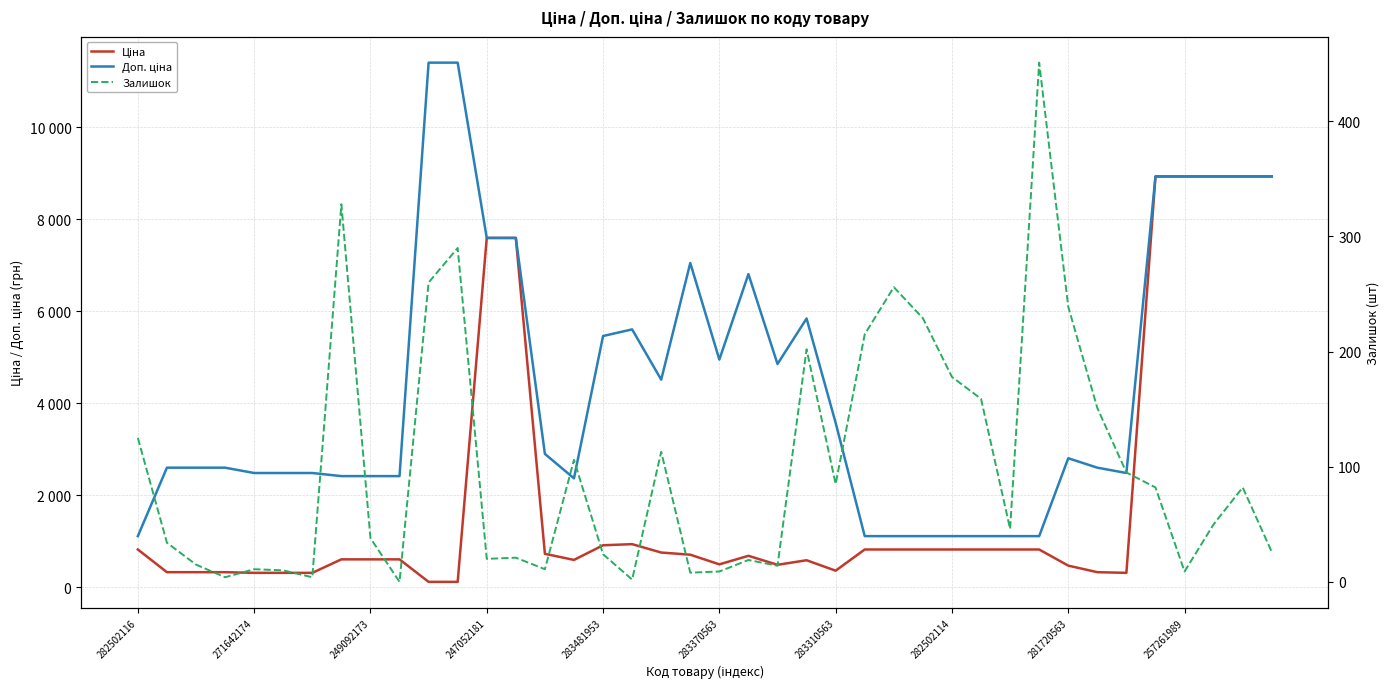

Does the chart have visible grid lines?

Yes